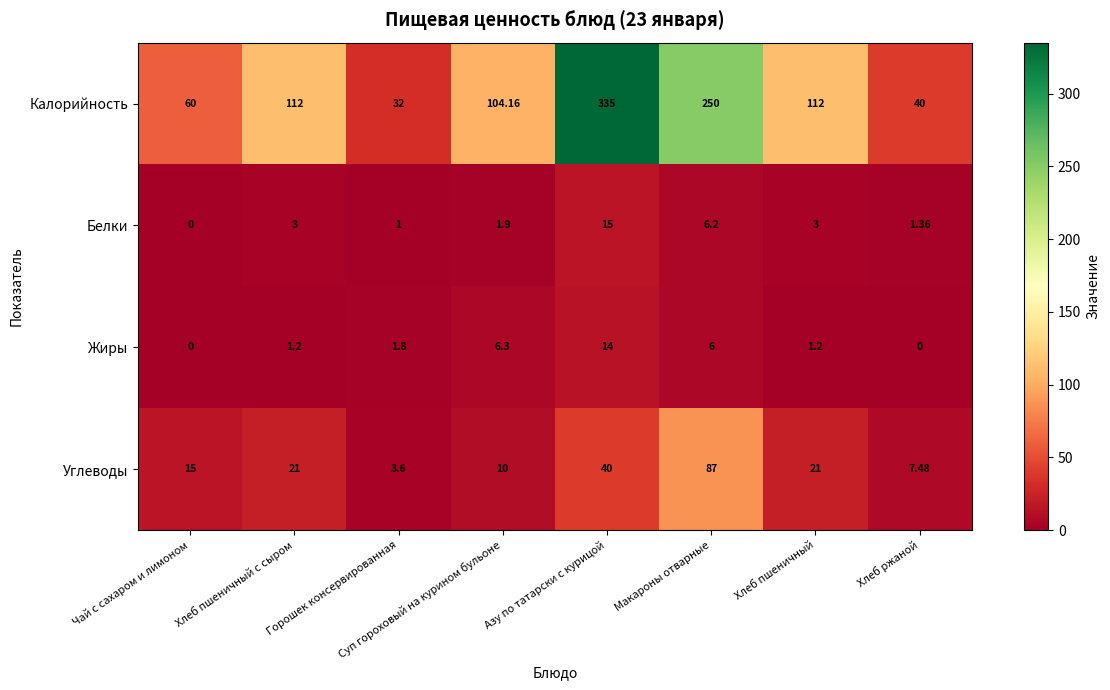

Count the number of categories in the chart.

8